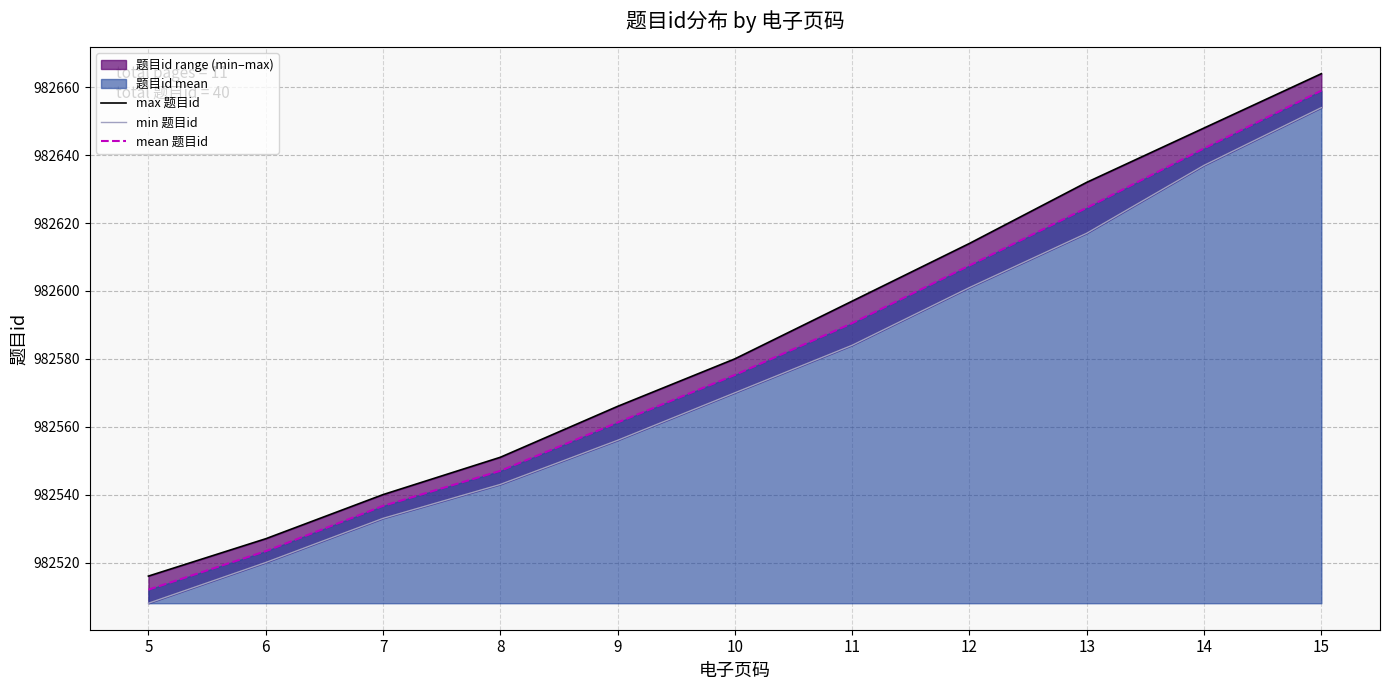

What is the difference between the highest and lowest values at 14?

11.0